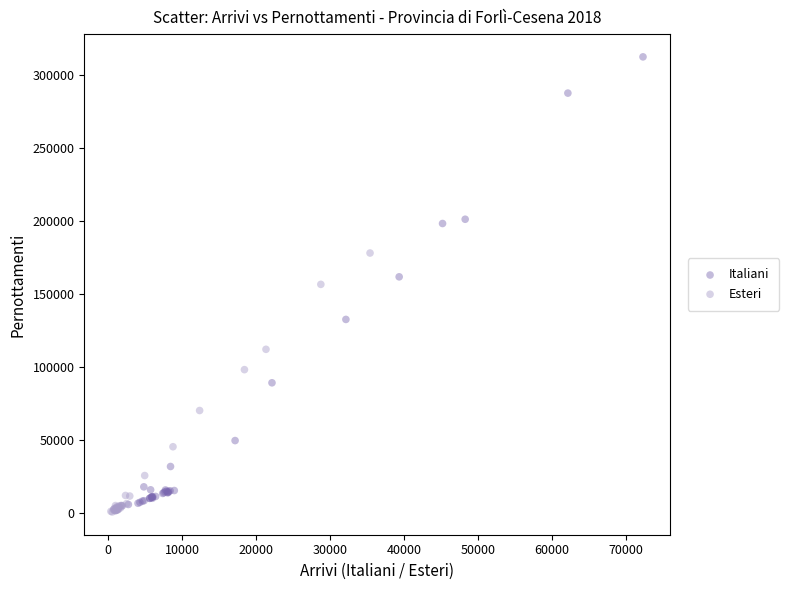

Which series has the widest spread of Y values?

Italiani